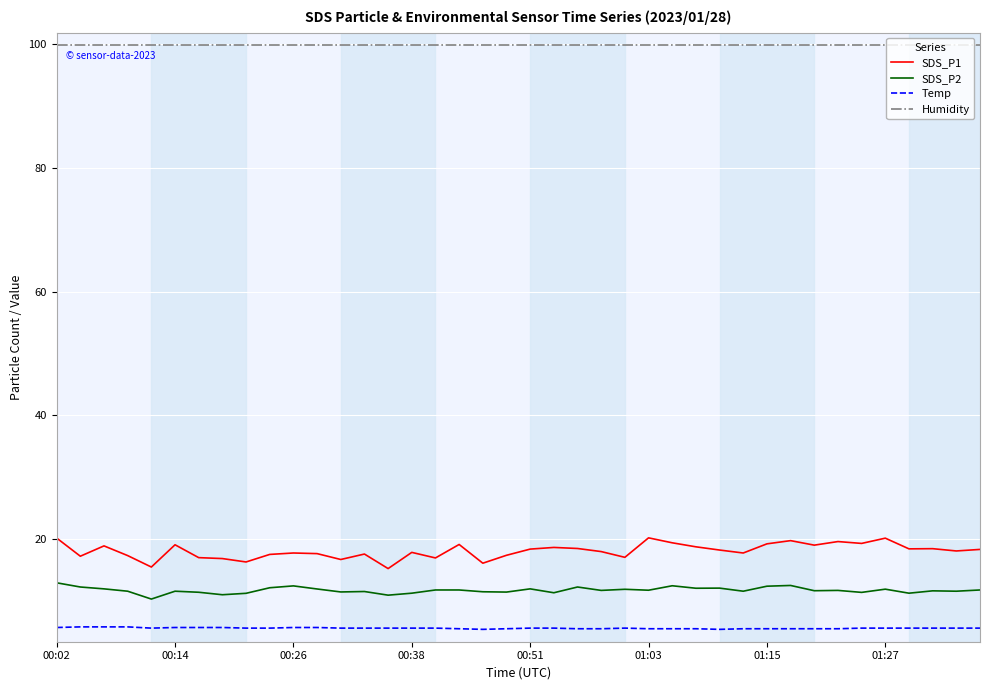

Rank the series by their maximum value, from lowest to highest.

Temp, SDS_P2, SDS_P1, Humidity